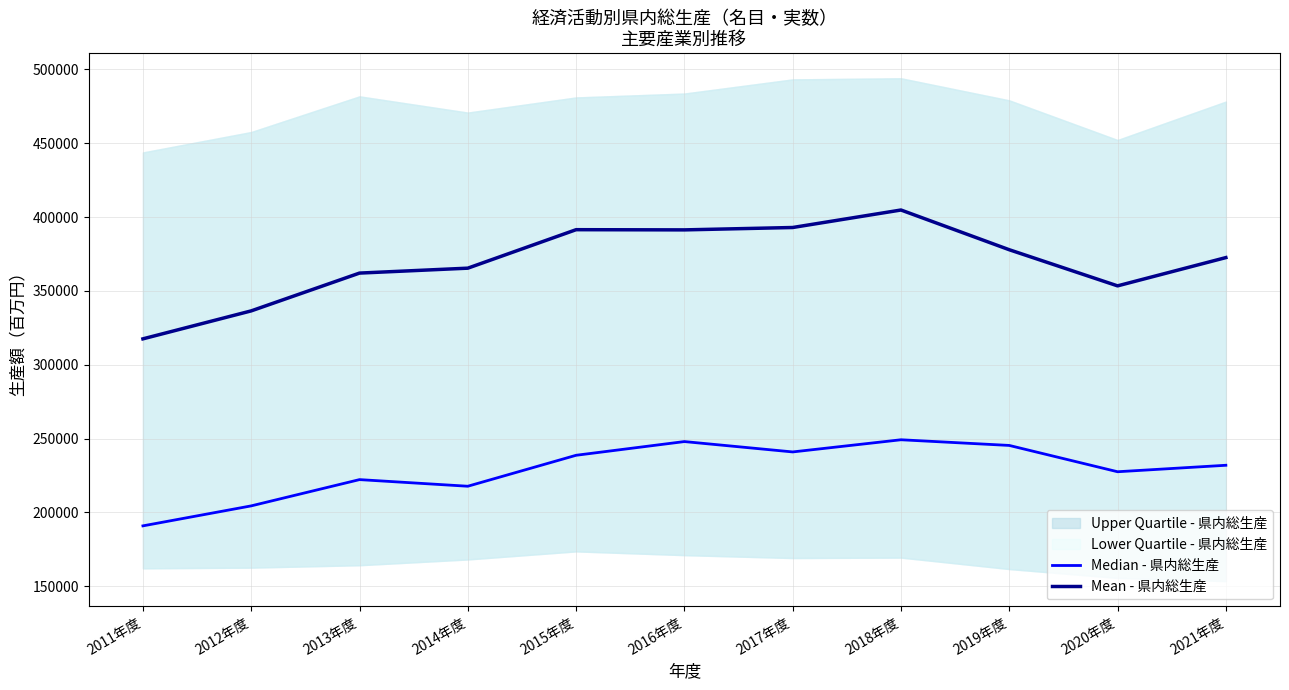

True or false: Mean - 県内総生産 has more than 2 points higher than both neighbors.

False